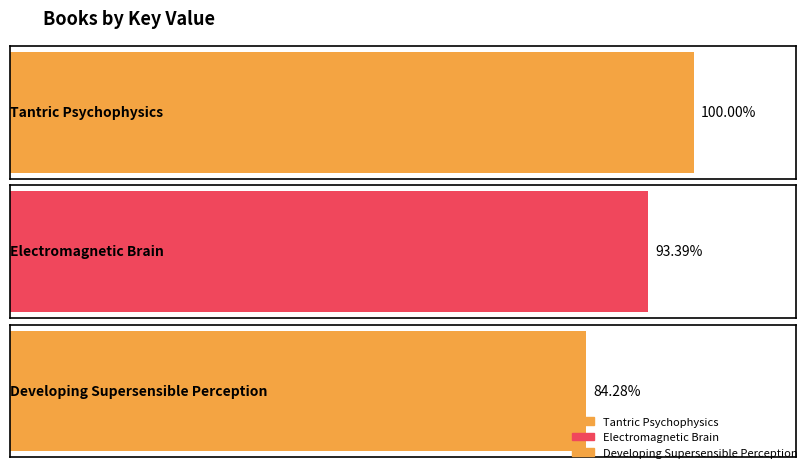

How many bars are there in total?

3